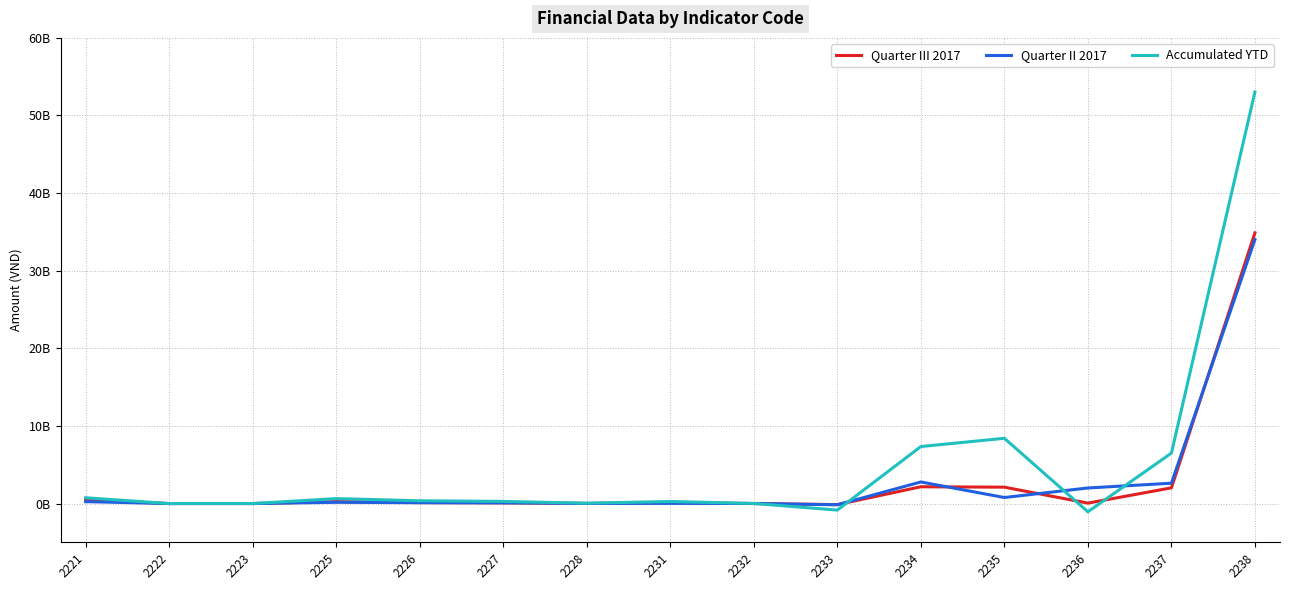

Reading left to right, what are all the values shown in this chart?

Quarter III 2017: 2221=450902000	2222=0	2223=0	2225=246755355	2226=123678731	2227=92400000	2228=13863001	2231=110417418	2232=2804121	2233=-139016626	2234=2162492300	2235=2108614993	2236=53877307	2237=2023475674	2238=34879287502
Quarter II 2017: 2221=245078480	2222=0	2223=0	2225=159022762	2226=111680307	2227=92400000	2228=13712335	2231=24007786	2232=3362274	2233=-159106984	2234=2780691800	2235=775804582	2236=2004887218	2237=2621584816	2238=34023814284
Accumulated YTD: 2221=744480480	2222=0	2223=0	2225=634569917	2226=358104848	2227=277200000	2228=41136986	2231=266991101	2232=8818626	2233=-842340998	2234=7343750600	2235=8407198107	2236=-1063447507	2237=6501409602	2238=53039307361